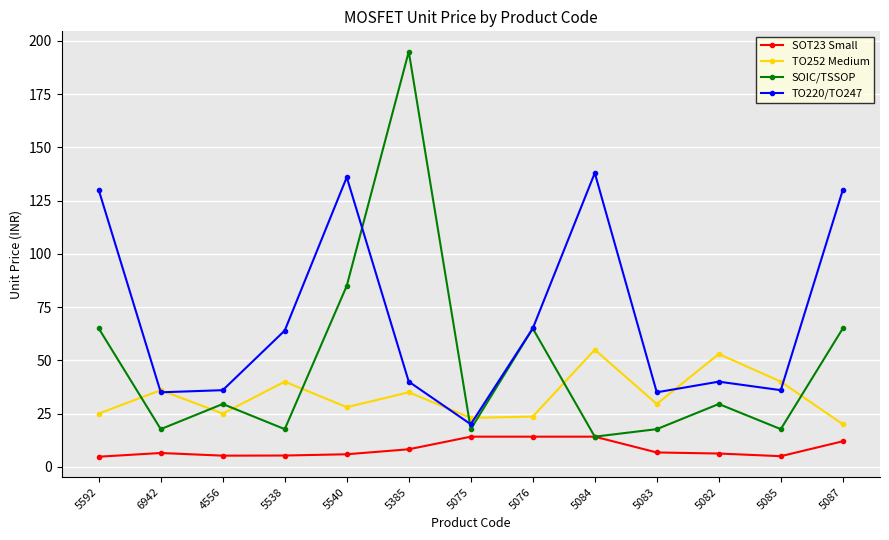

What is the label of the 11th point from the left?

5082